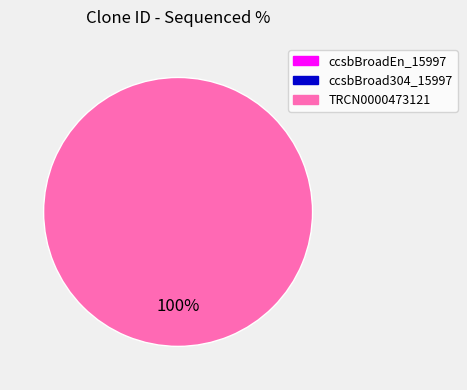

Is there any slice that represents more than half of the pie?

Yes